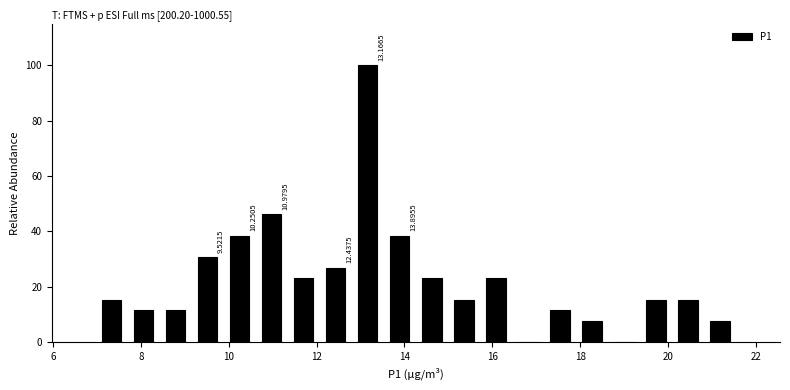

Read against the x-axis, roughly where is the centre of the tallest bar?

13.2